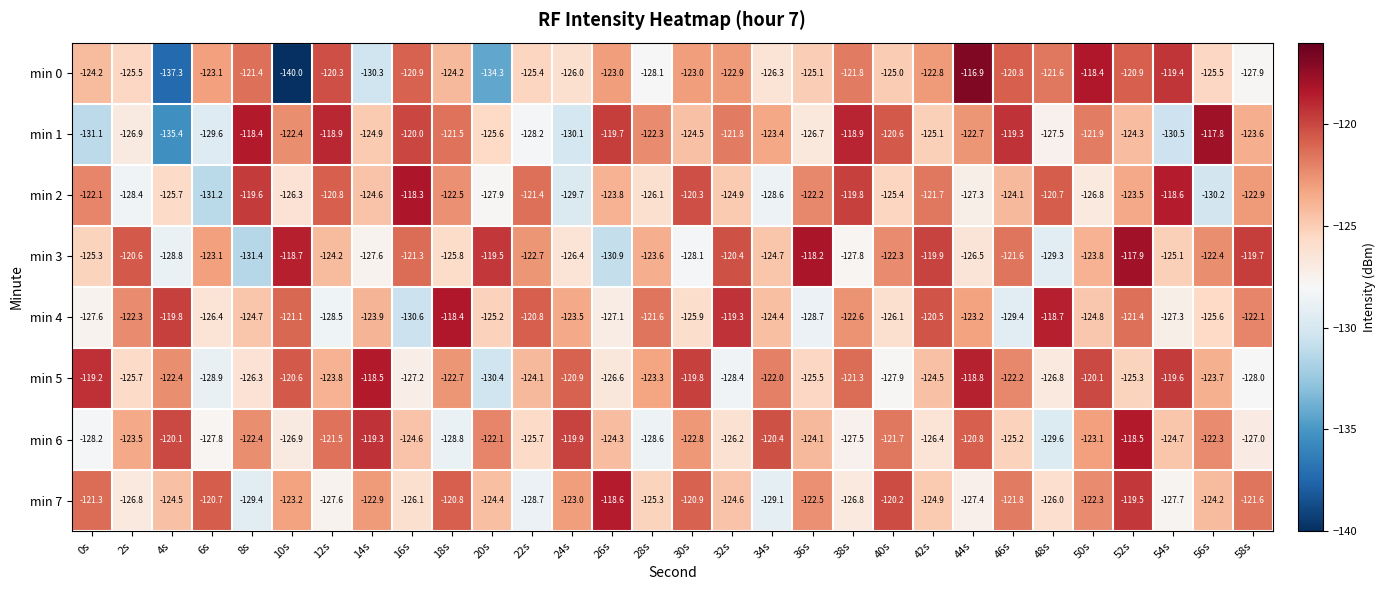

True or false: min 7 has a value of -127.4 at 44s.

True